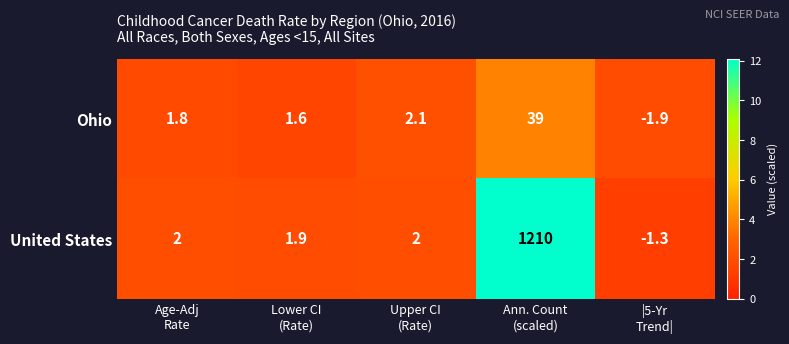

Which series has the largest total across all categories?

United States